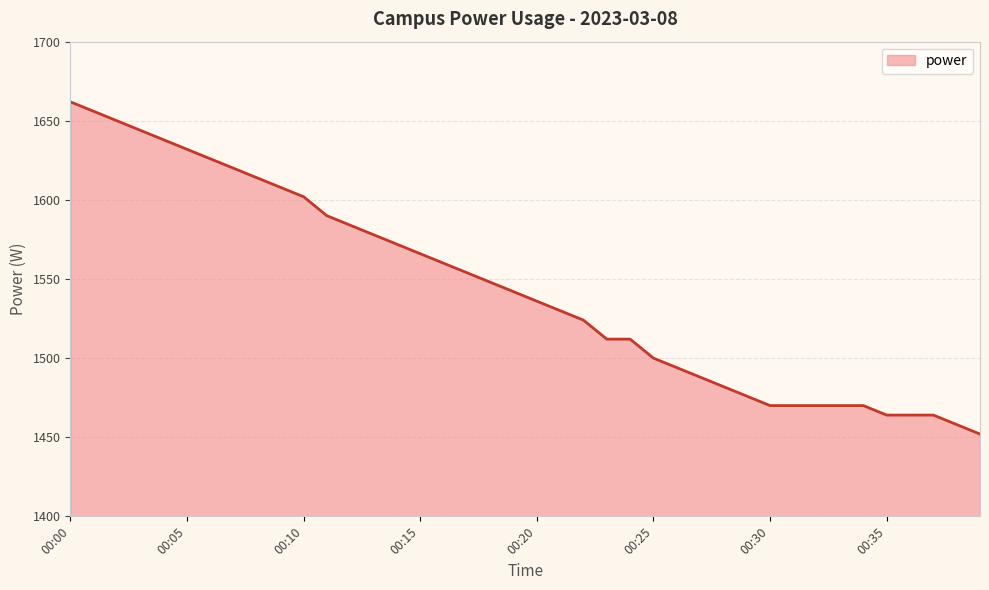

What is the difference between the maximum and minimum values?

210